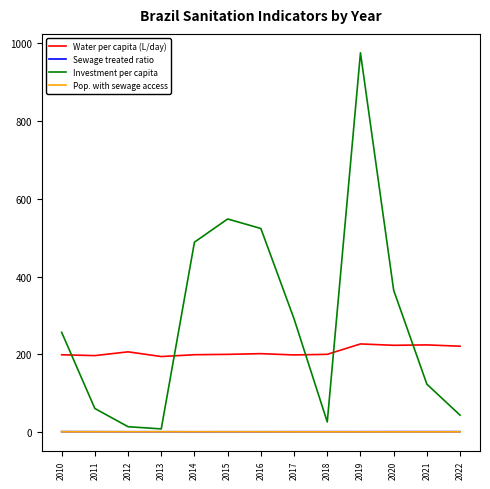

At which category is the sum across all series the highest?

2019